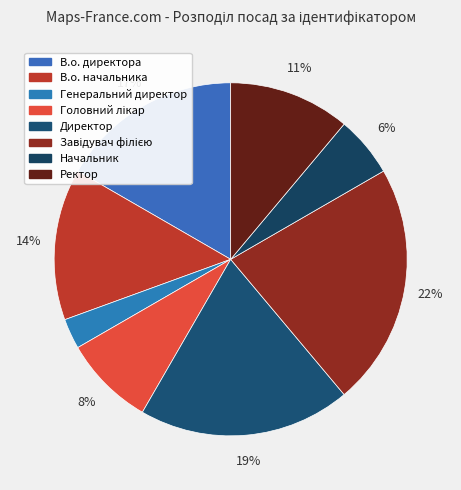

Which slice is the smallest?

Генеральний директор